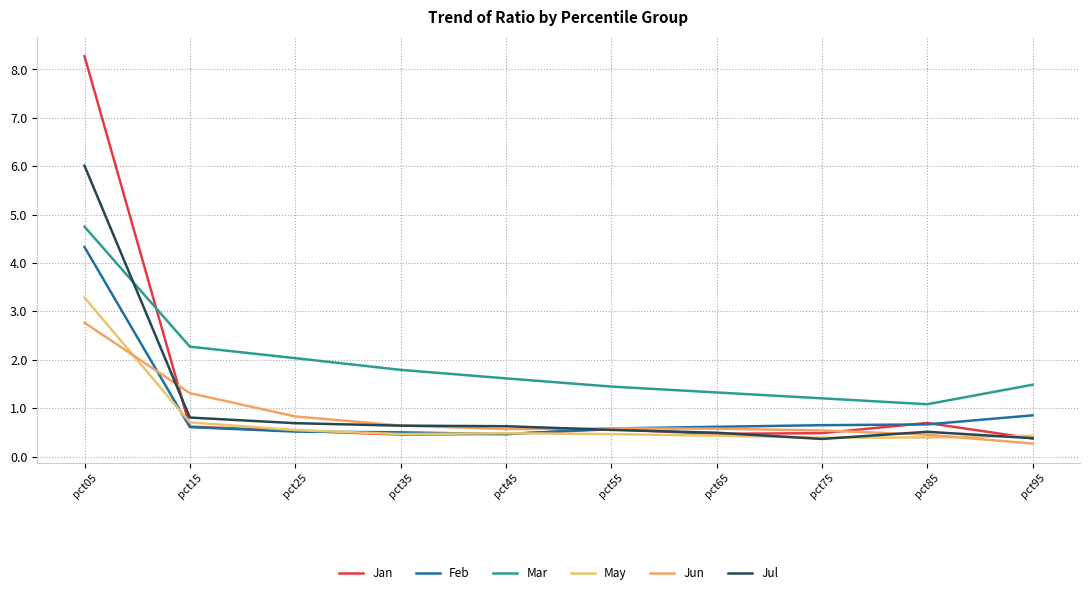

Is this an area chart (filled region under the line)?

No